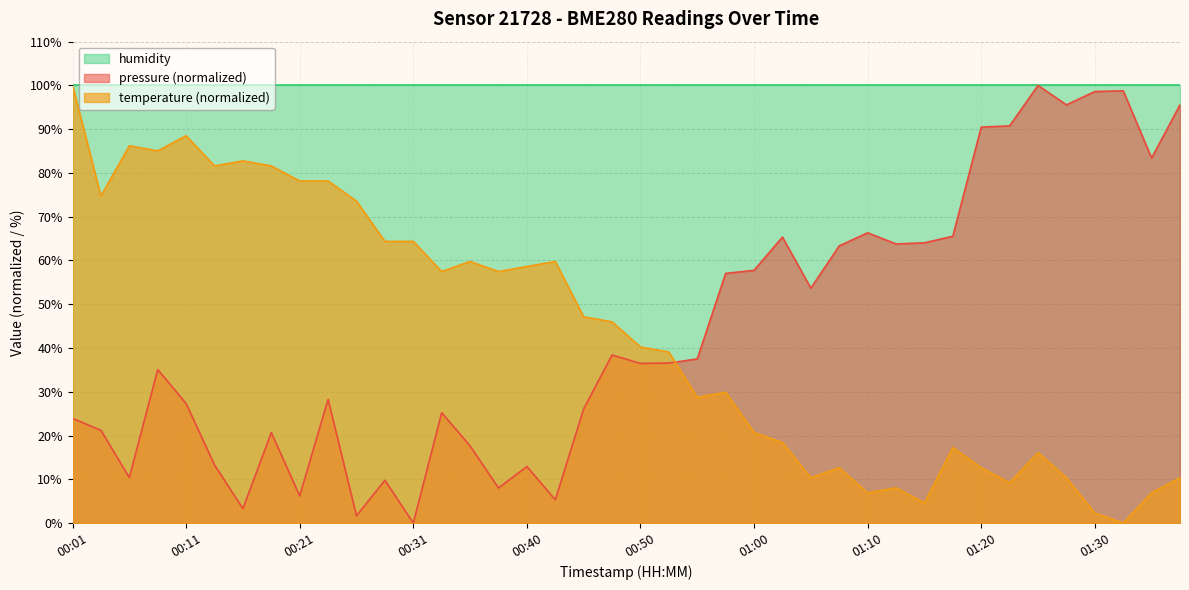

How many intersections are there between temperature and pressure?

1